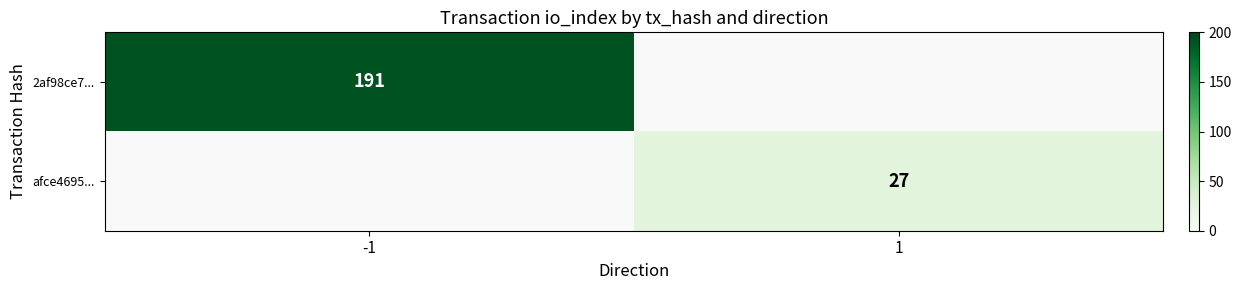

The value of 2af98ce7... at -1 is 69. True or false?

False